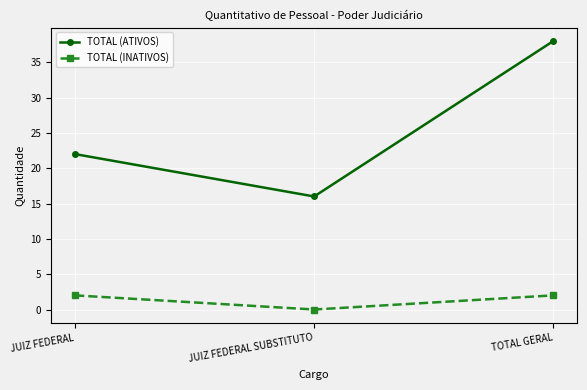

Between JUIZ FEDERAL and JUIZ FEDERAL SUBSTITUTO, which series saw the biggest shift?

TOTAL (ATIVOS)